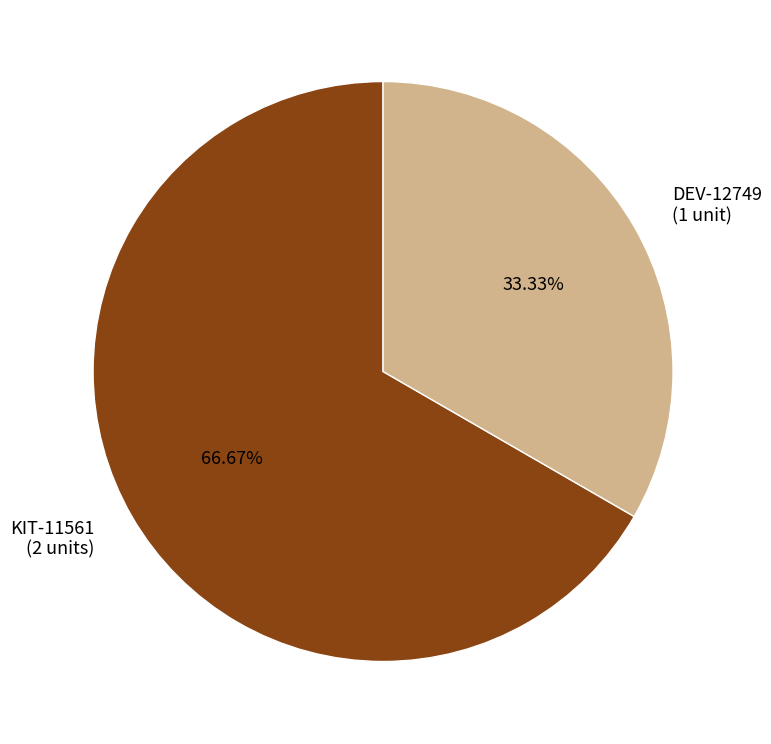

Is it true that DEV-12749 is 33% of the pie?

True